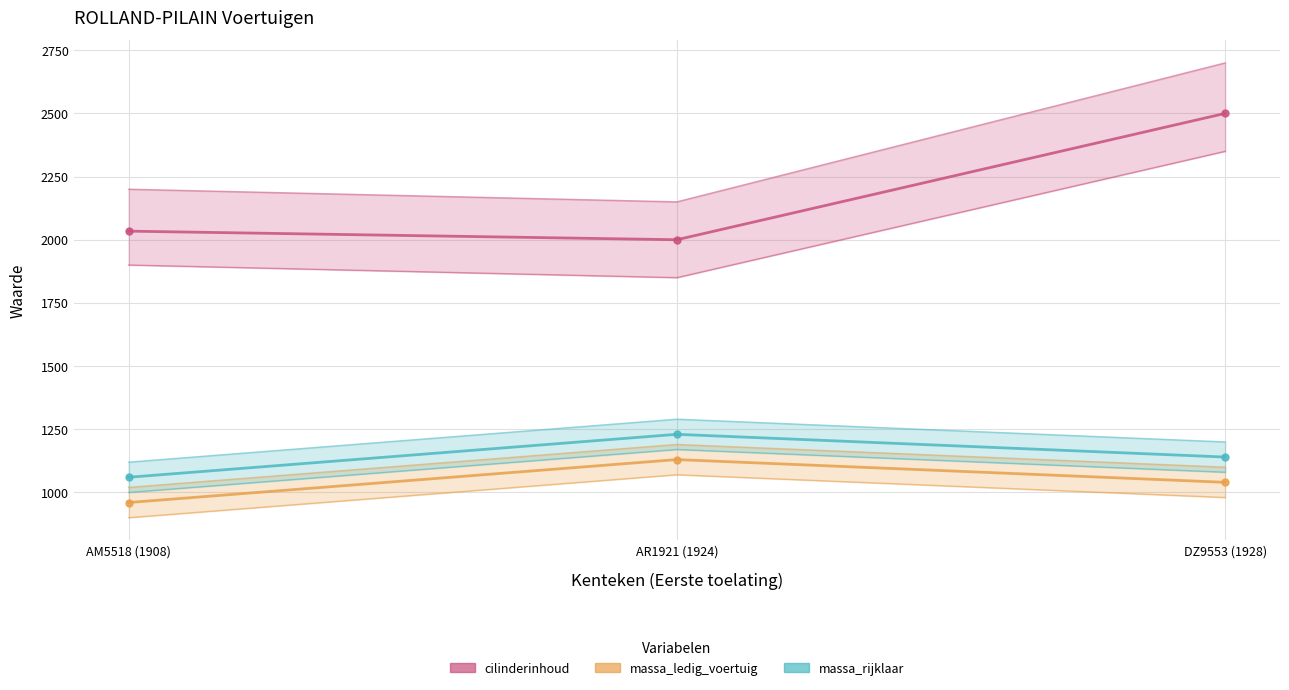

Which series changed the most between AR1921 (1924) and DZ9553 (1928)?

cilinderinhoud